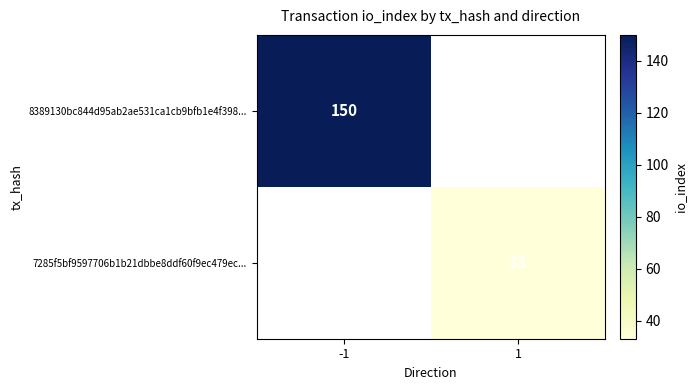

True or false: 8389130bc844d95ab2ae531ca1cb9bfb1e4f398... has a value of 44 at -1.

False